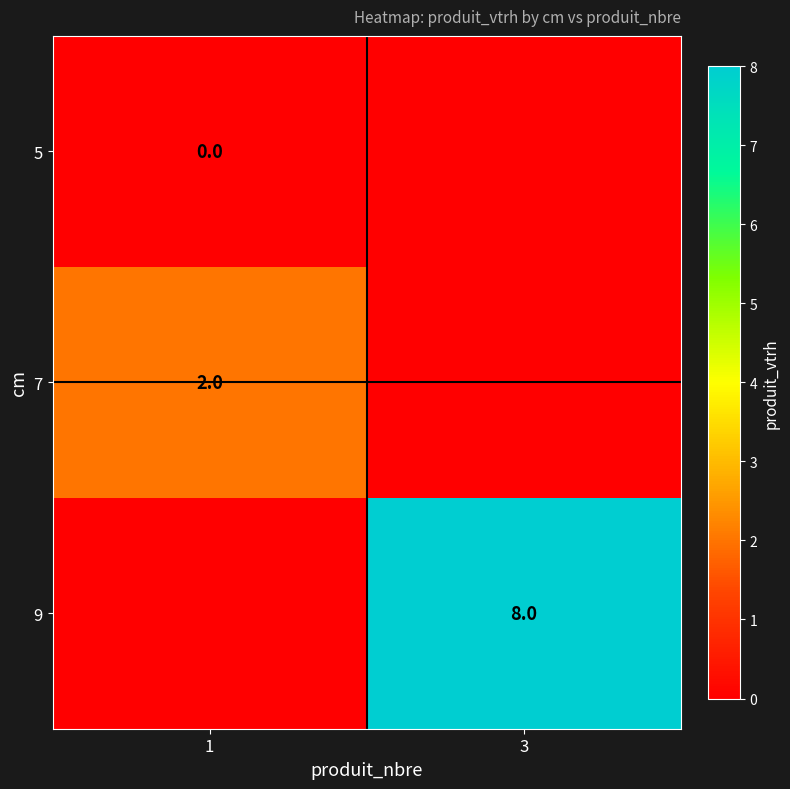

The value of 9 at 3 is 8. True or false?

True